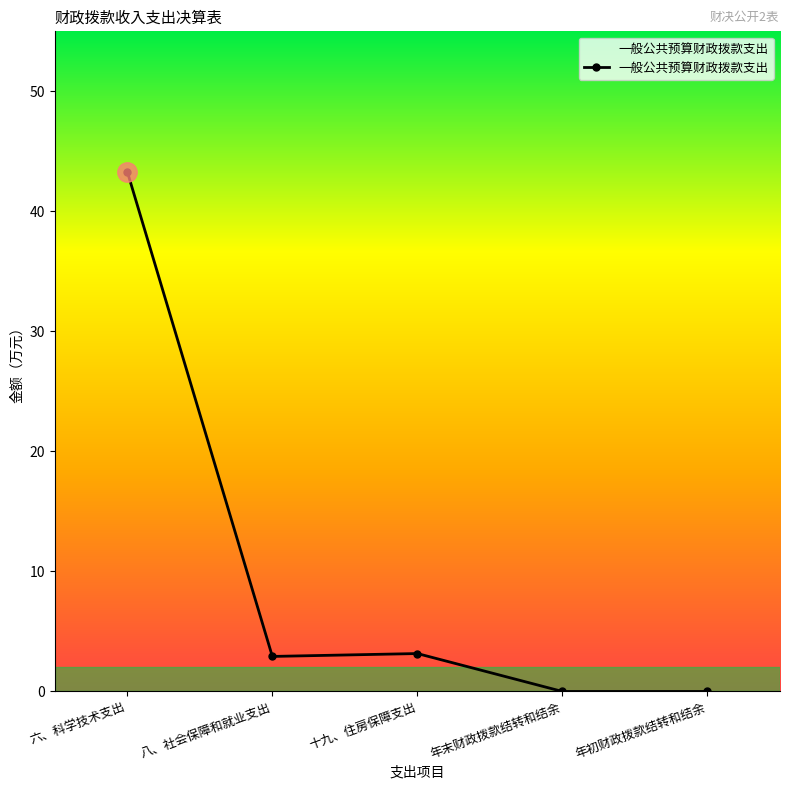

The value at 年初财政拨款结转和结余 is -17.2. True or false?

False